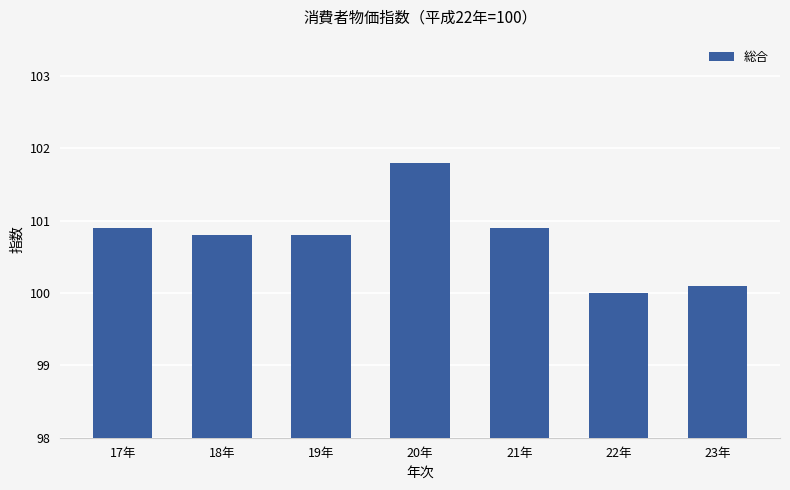

Between 18年 and 21年, which is larger?

21年